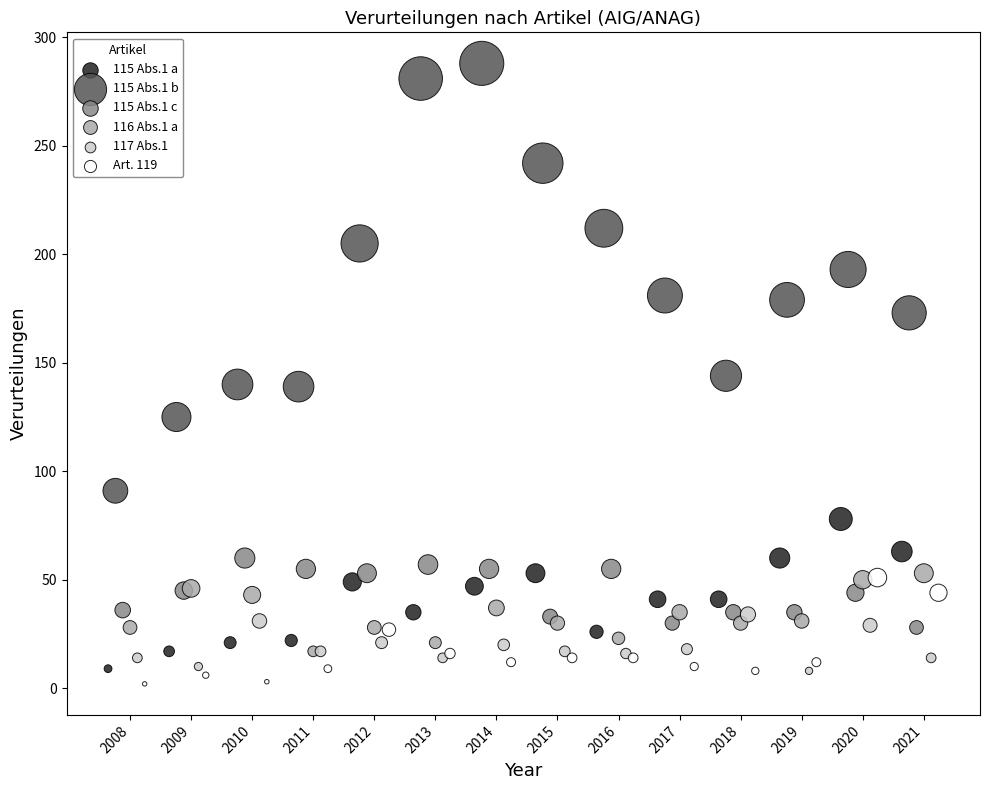

Which series has the largest Y range (max minus min)?

115 Abs.1 b